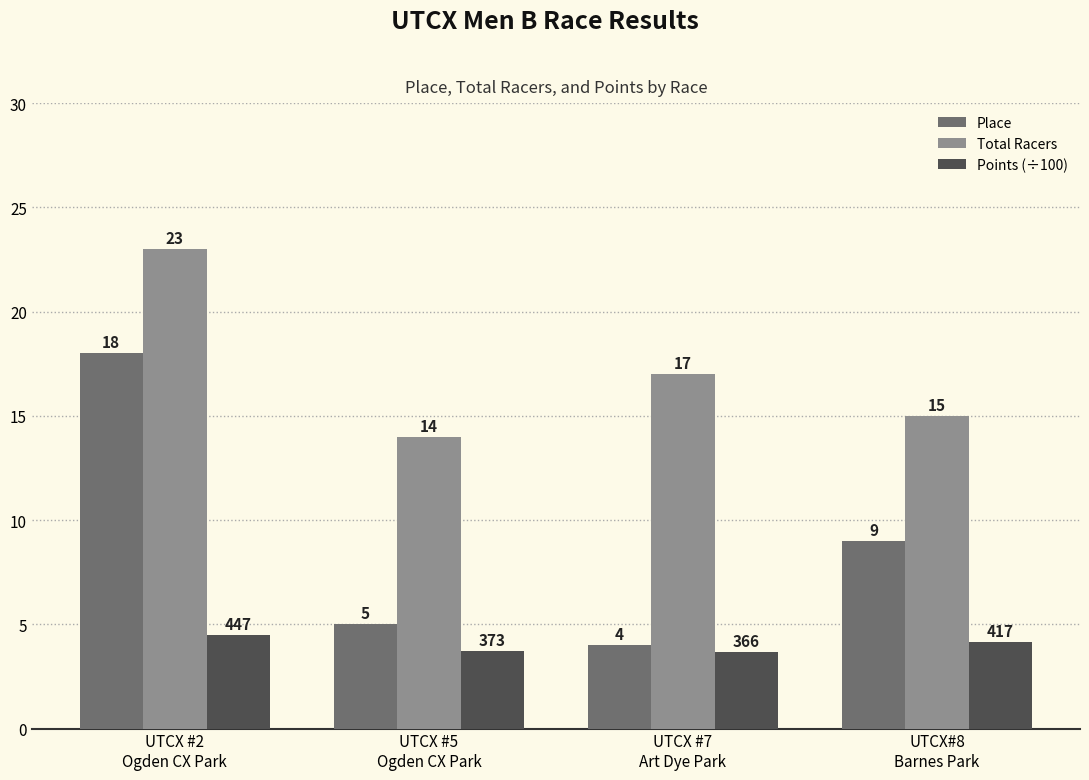

What is the sum of all Total Racers values?

69.0